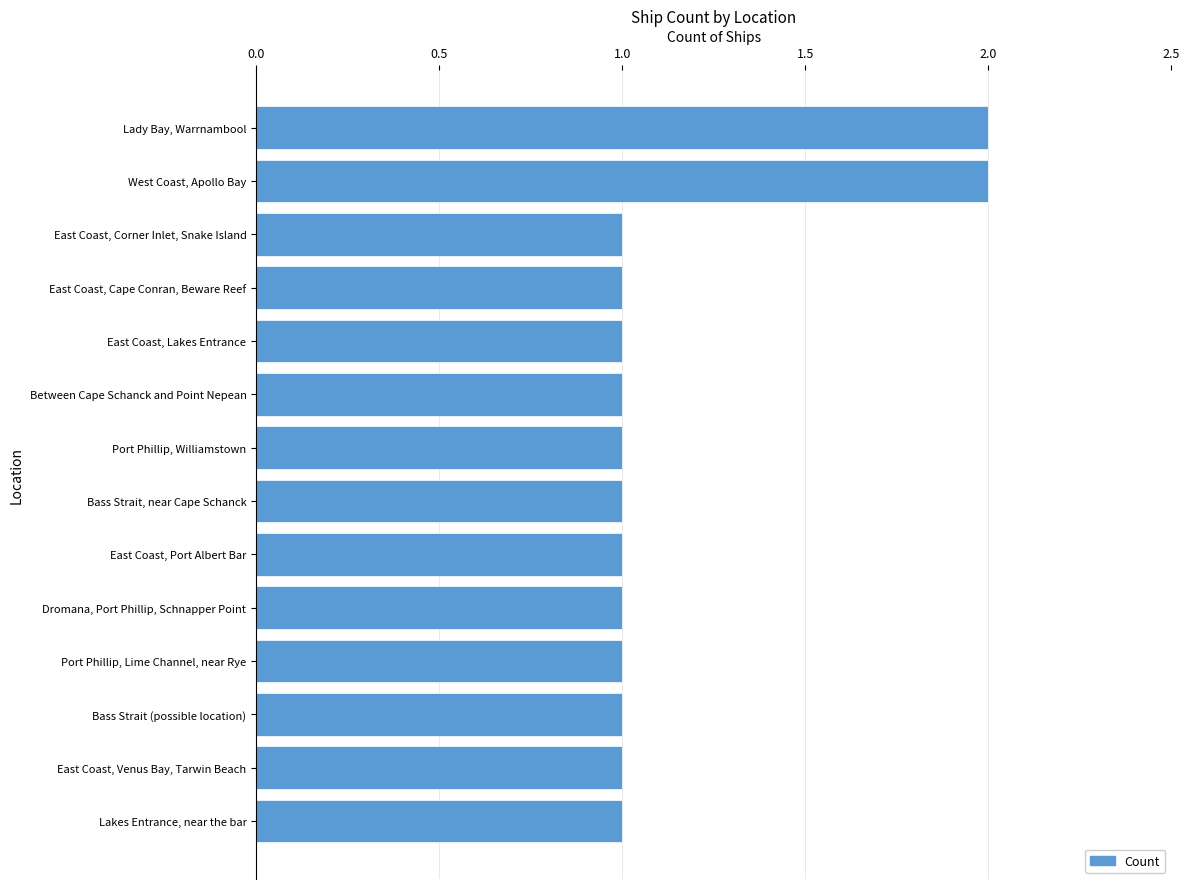

True or false: the data shows 2 at Lady Bay, Warrnambool.

True